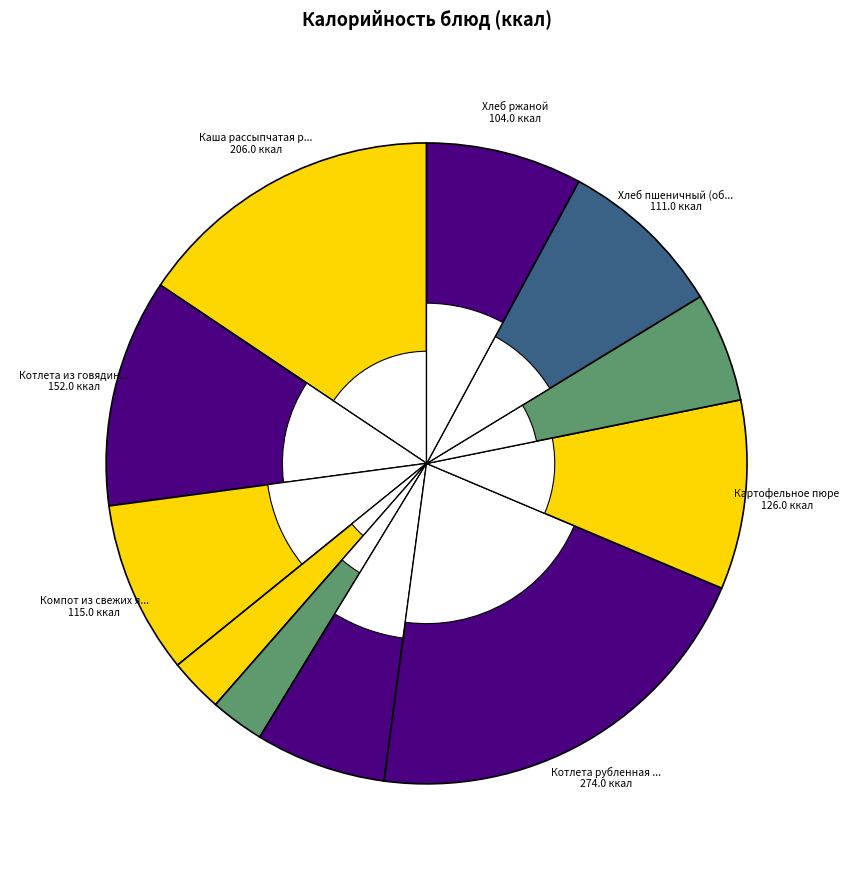

How many segments does this pie chart have?

11